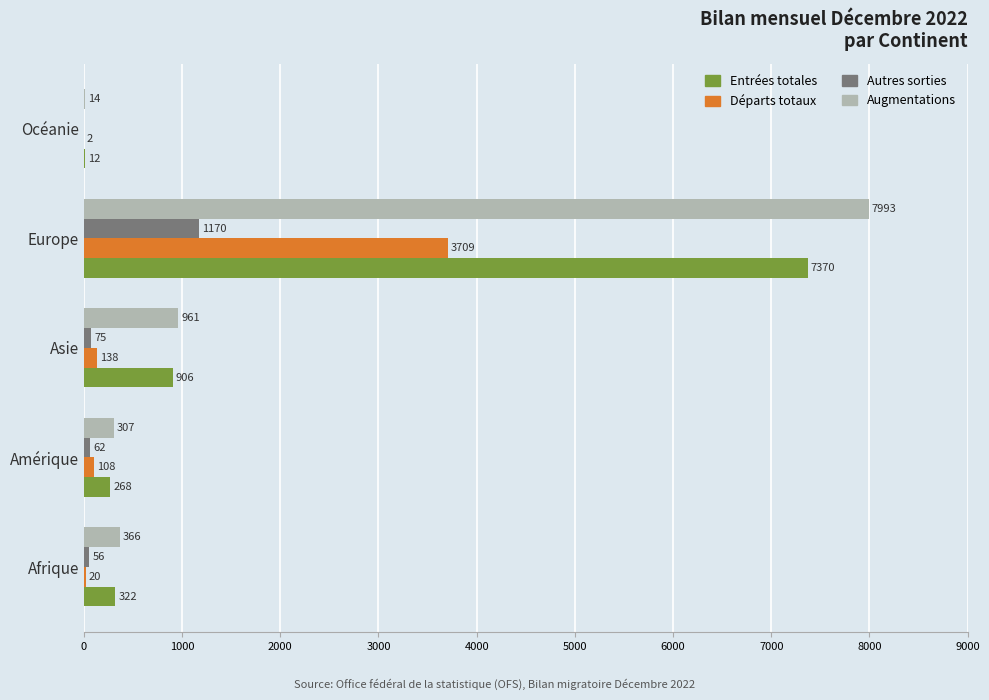

The value of Entrées totales at Amérique is 268. True or false?

True